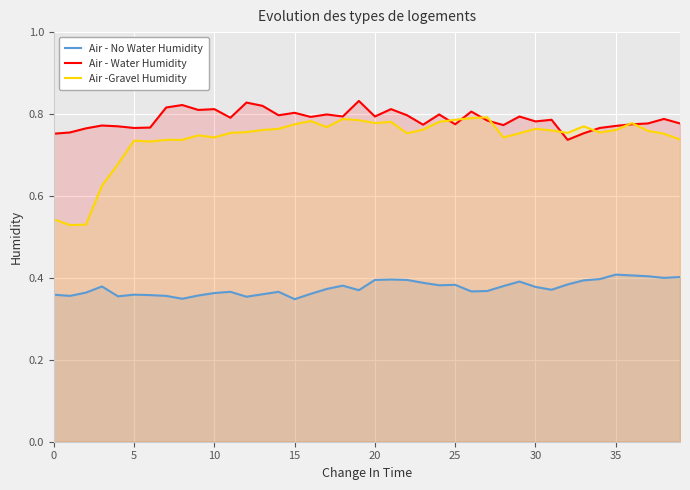

The value of Air - No Water Humidity at 19 is 0.4. True or false?

True